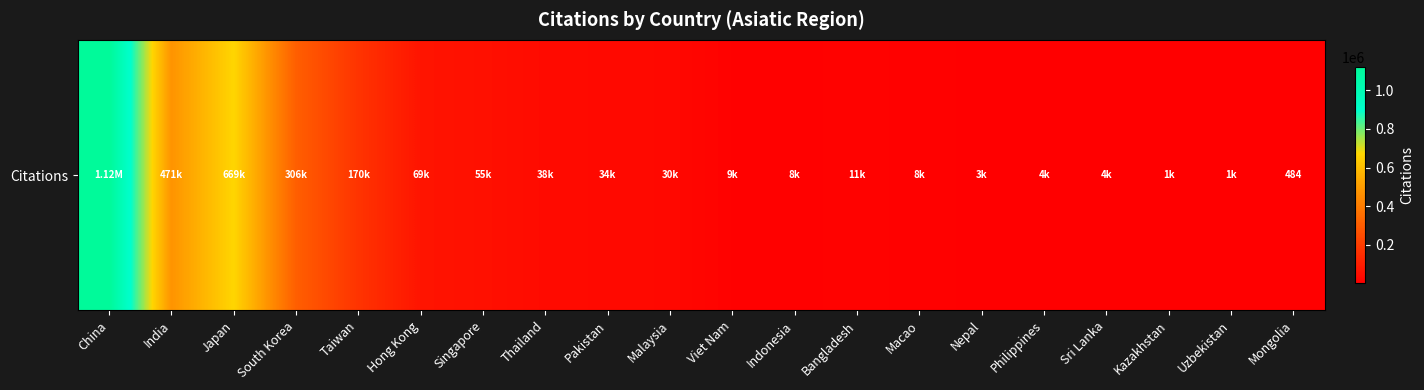

At which category does the chart reach its minimum across all series?

Mongolia